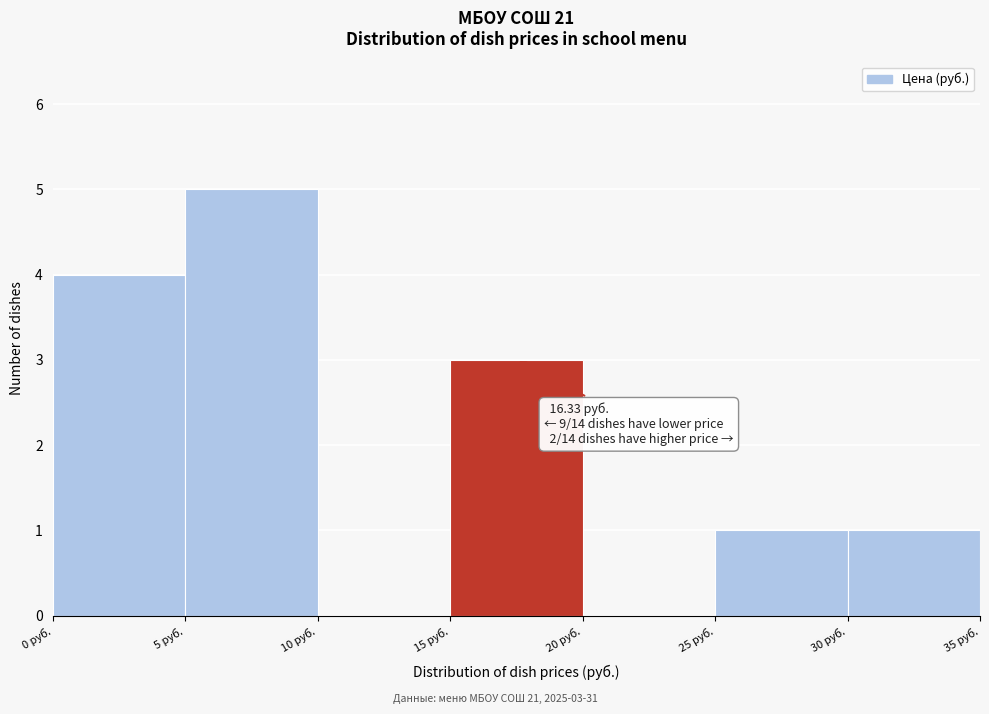

Over which range of the x-axis is the bar tallest?

5 to 10